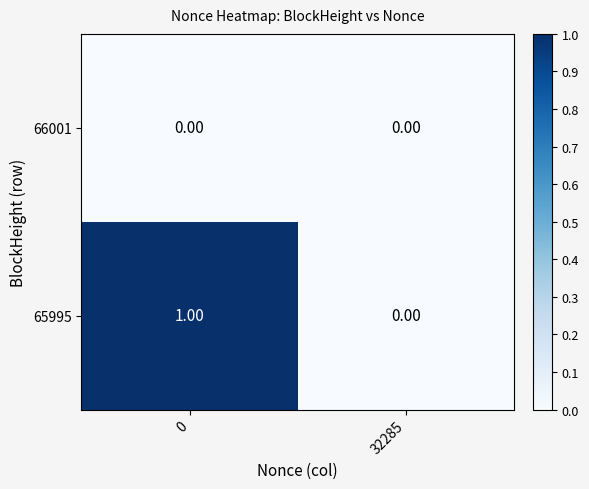

What is the total value across all series at 0?

1